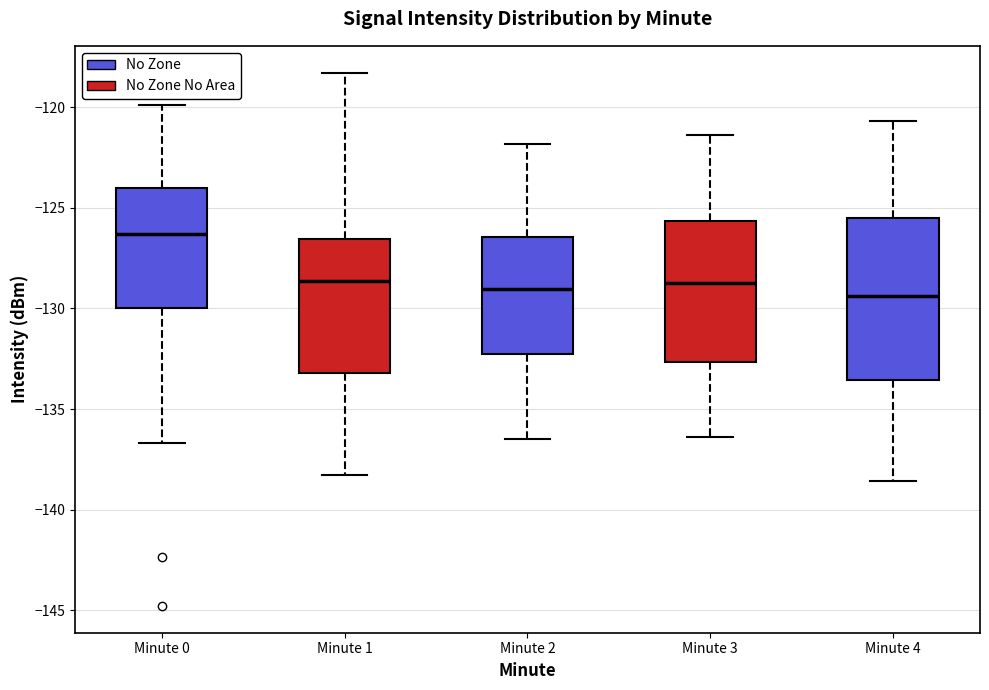

Reading left to right, transcribe this box plot: for each box, give where its median line is, the range the box spans, and where its two whiskers end, as read against the y-axis. The values are not printed on the chart, so give them approximately, as read against the axis.

Minute 0: median -126.5, box -130.0 to -124.0, whiskers -136.5 to -120.0
Minute 1: median -128.5, box -133.0 to -126.5, whiskers -138.5 to -118.5
Minute 2: median -129.0, box -132.5 to -126.5, whiskers -136.5 to -122.0
Minute 3: median -128.5, box -132.5 to -125.5, whiskers -136.5 to -121.5
Minute 4: median -129.5, box -133.5 to -125.5, whiskers -138.5 to -120.5